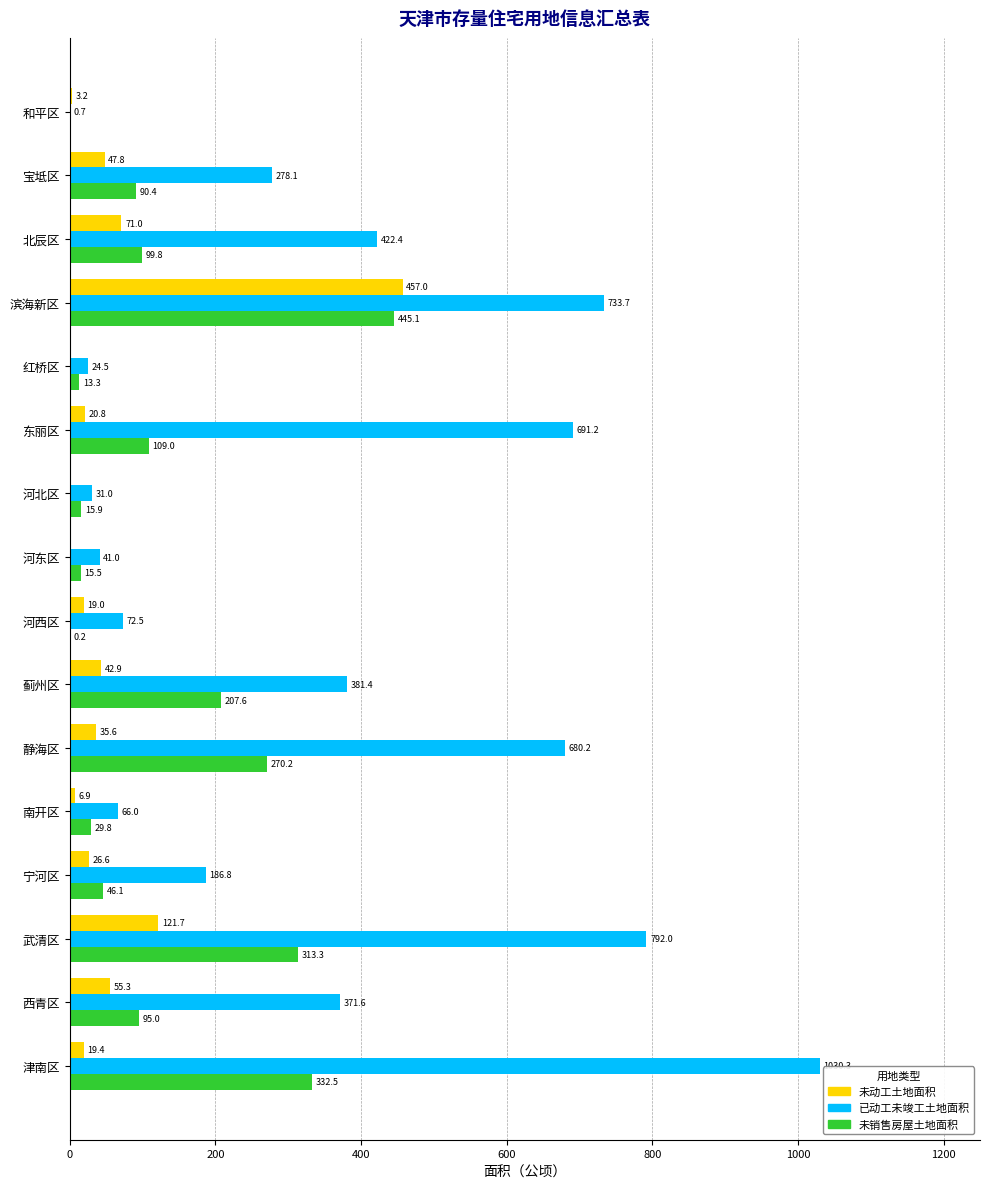

Between 蓟州区 and 津南区, which series saw the biggest shift?

已动工未竣工土地面积